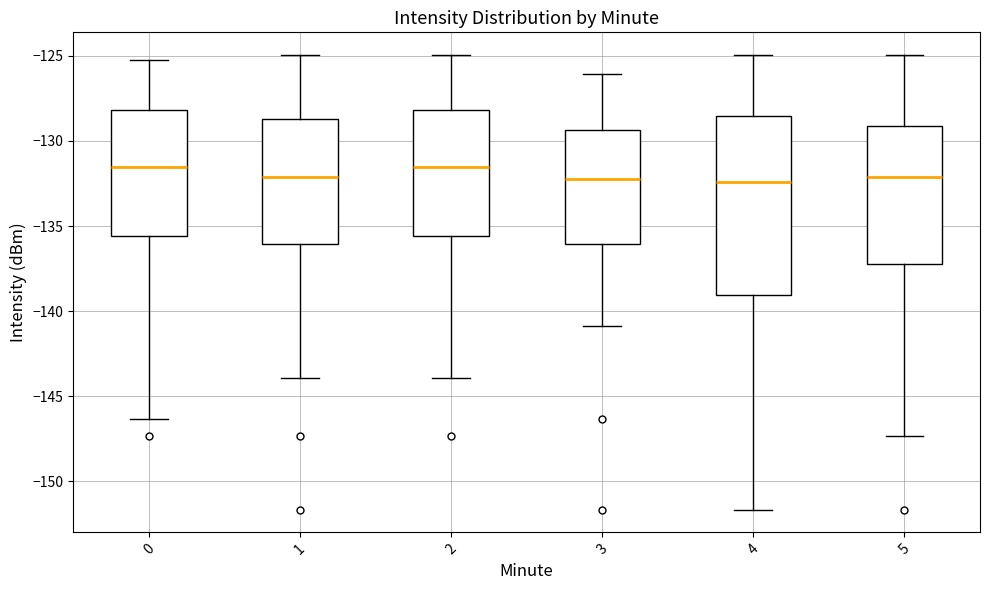

Reading left to right, transcribe this box plot: for each box, give where its median line is, the range the box spans, and where its two whiskers end, as read against the y-axis. The values are not printed on the chart, so give them approximately, as read against the axis.

0: median -131.5, box -135.5 to -128.0, whiskers -146.5 to -125.0
1: median -132.0, box -136.0 to -128.5, whiskers -144.0 to -125.0
2: median -131.5, box -135.5 to -128.0, whiskers -144.0 to -125.0
3: median -132.0, box -136.0 to -129.5, whiskers -141.0 to -126.0
4: median -132.5, box -139.0 to -128.5, whiskers -151.5 to -125.0
5: median -132.0, box -137.0 to -129.0, whiskers -147.5 to -125.0